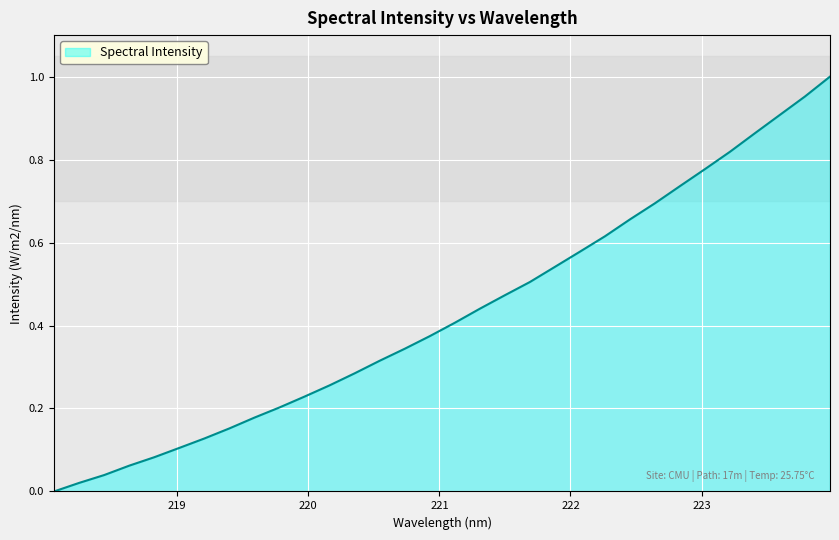

What is the value of the 30th point from the left?

0.9